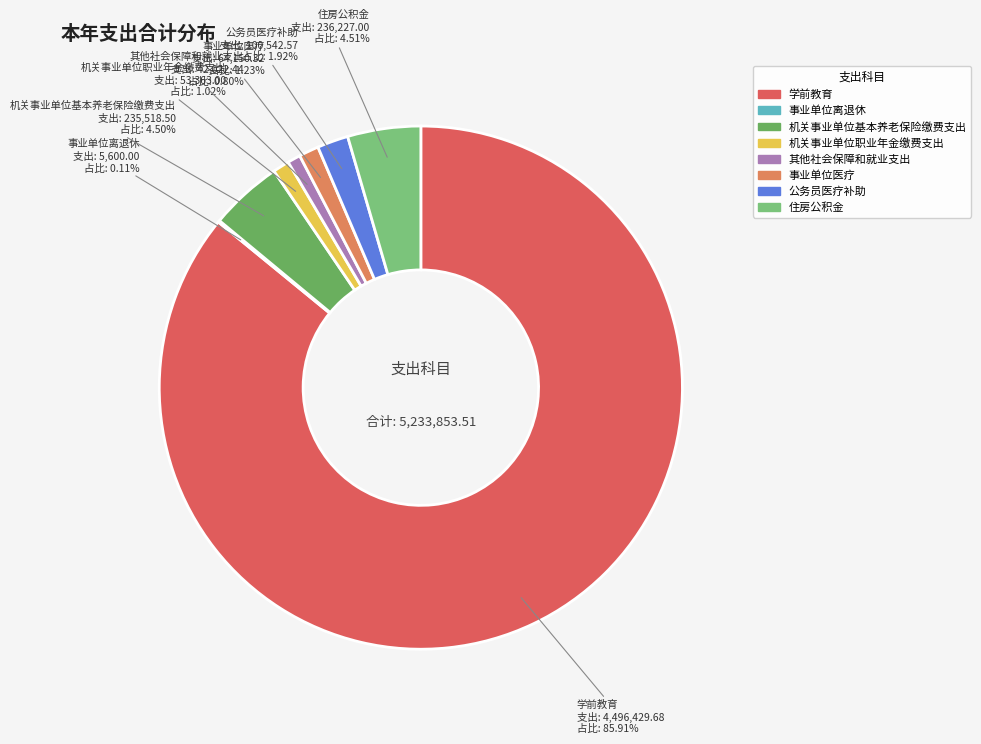

To the nearest percent, what percentage of the pie is 公务员医疗补助?

2%